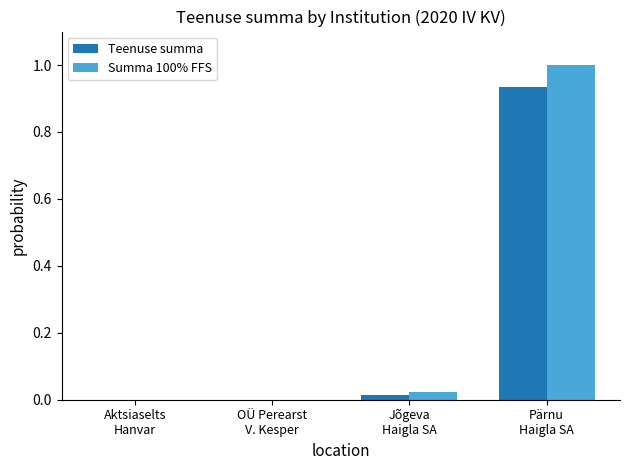

Does the chart contain stacked bars?

No